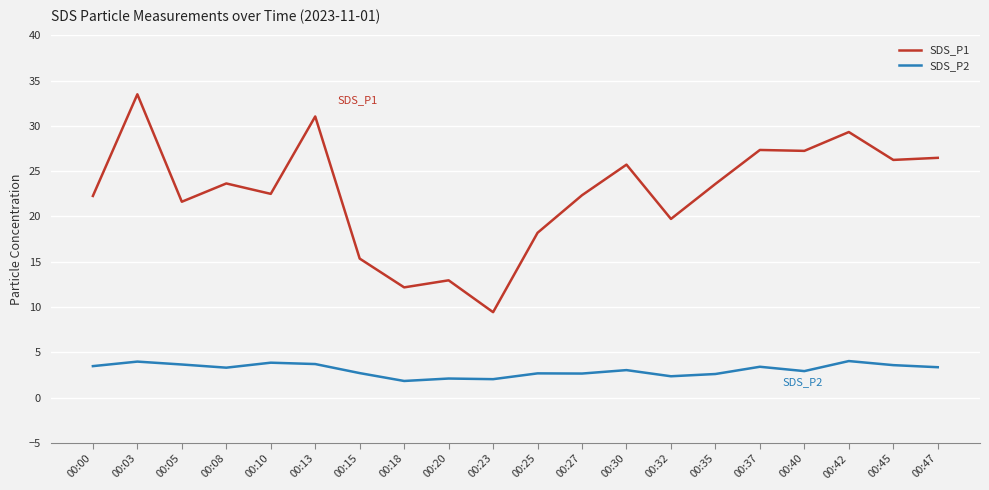

True or false: SDS_P2 and SDS_P1 cross at least once.

False